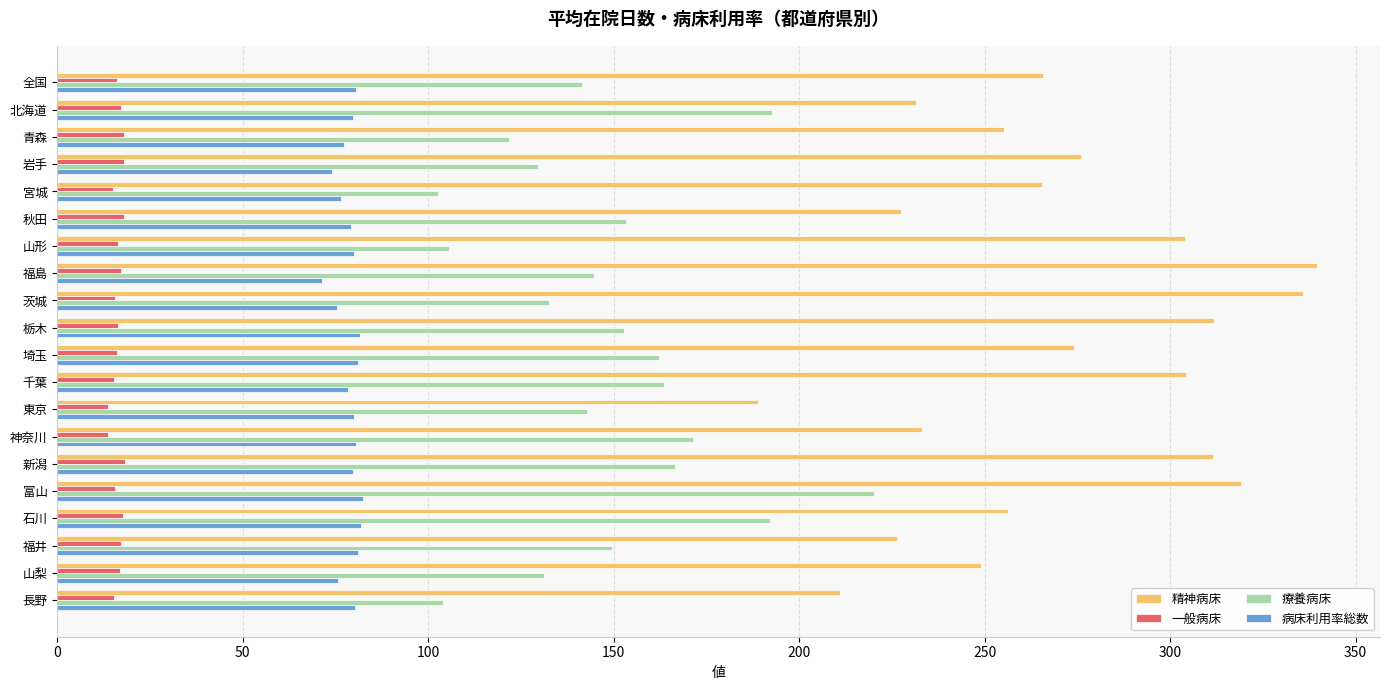

What is the smallest value displayed?

13.7